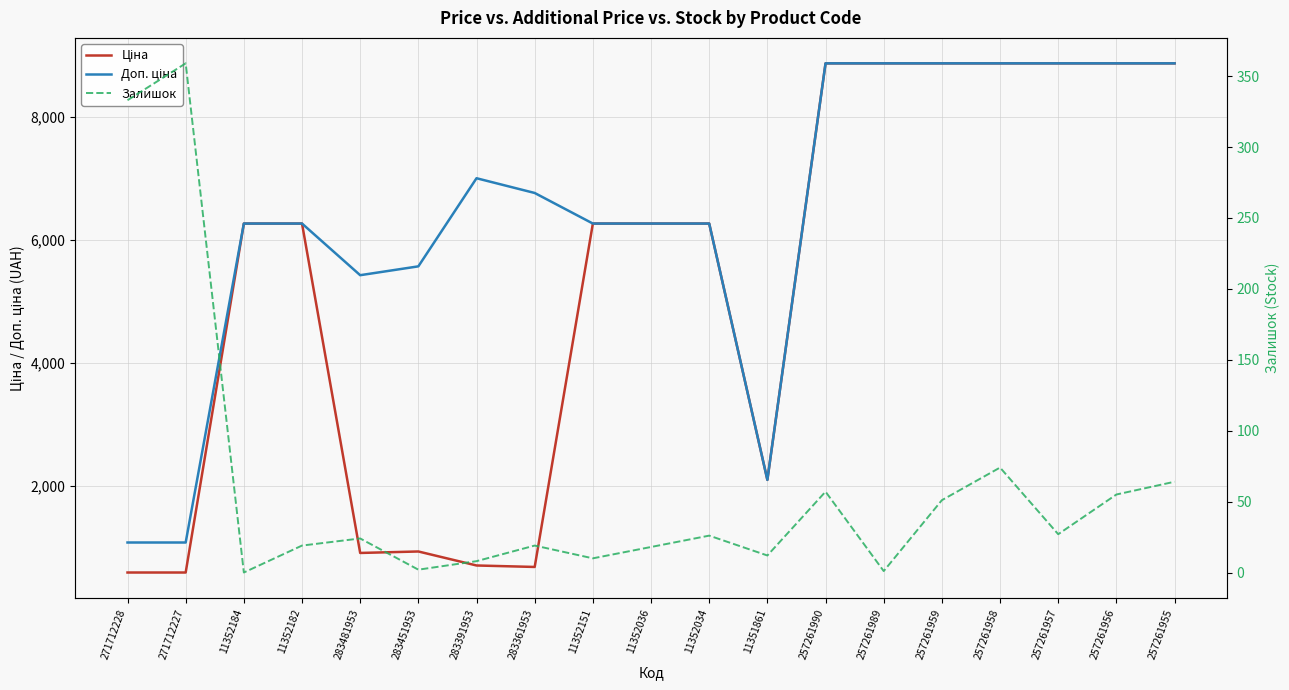

Rank the series by their maximum value, from lowest to highest.

Залишок, Ціна, Доп. ціна